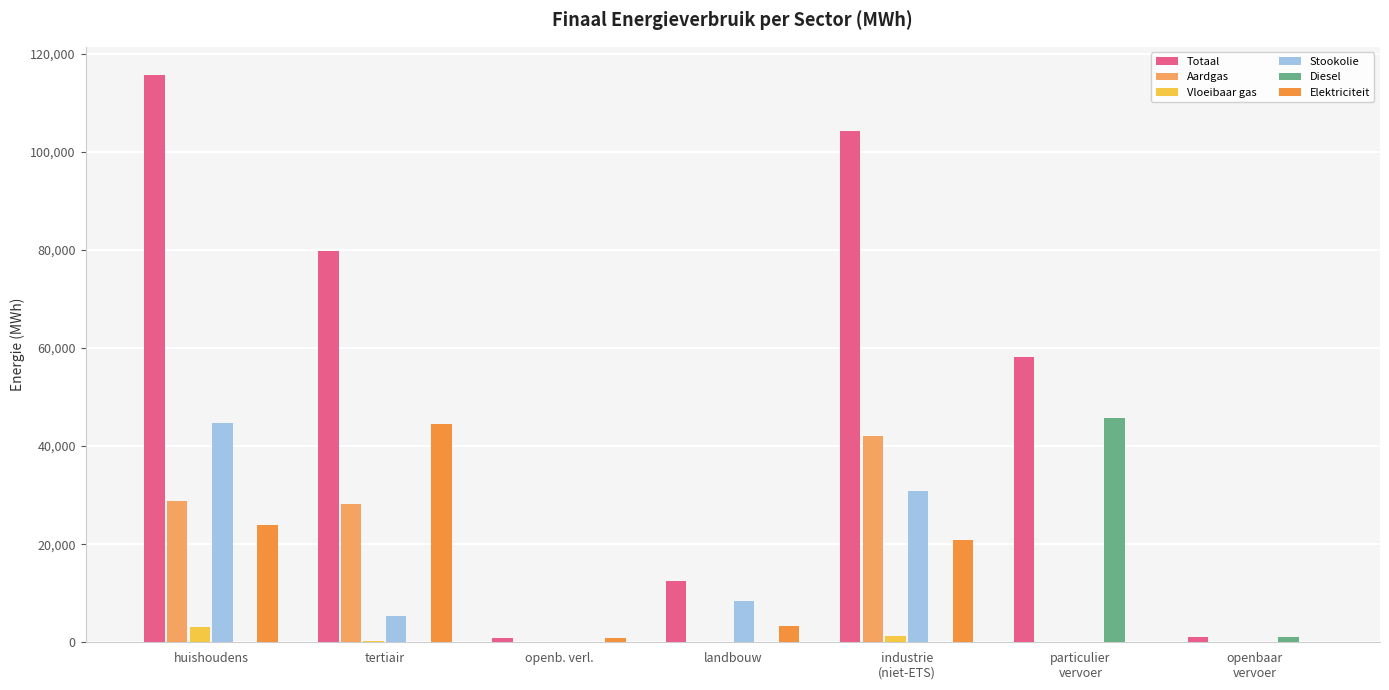

What is the total value across all series at tertiair?

157988.4